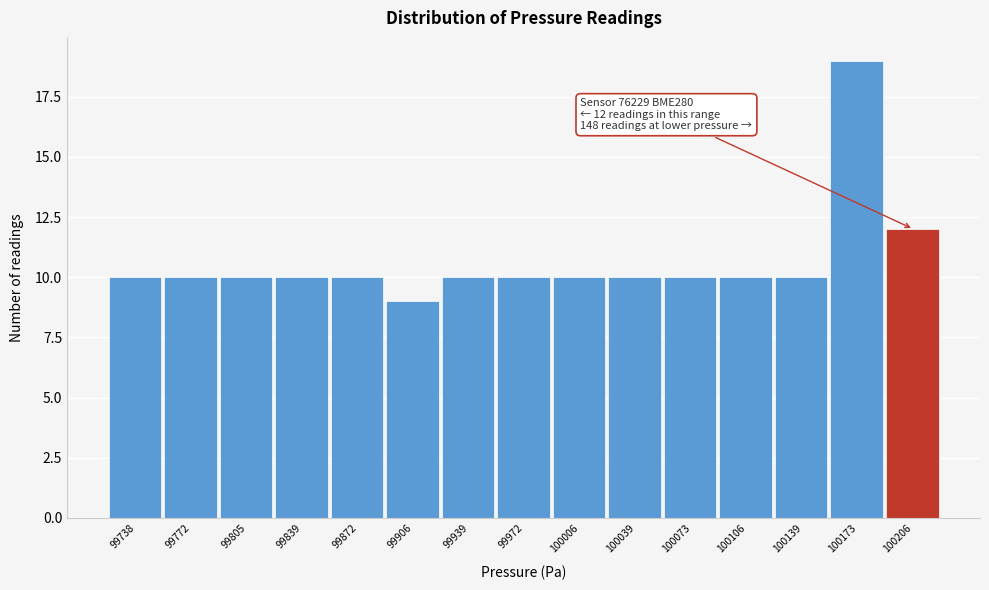

Reading left to right, extract all data points from this chart.

10	10	10	10	10	9	10	10	10	10	10	10	10	19	12